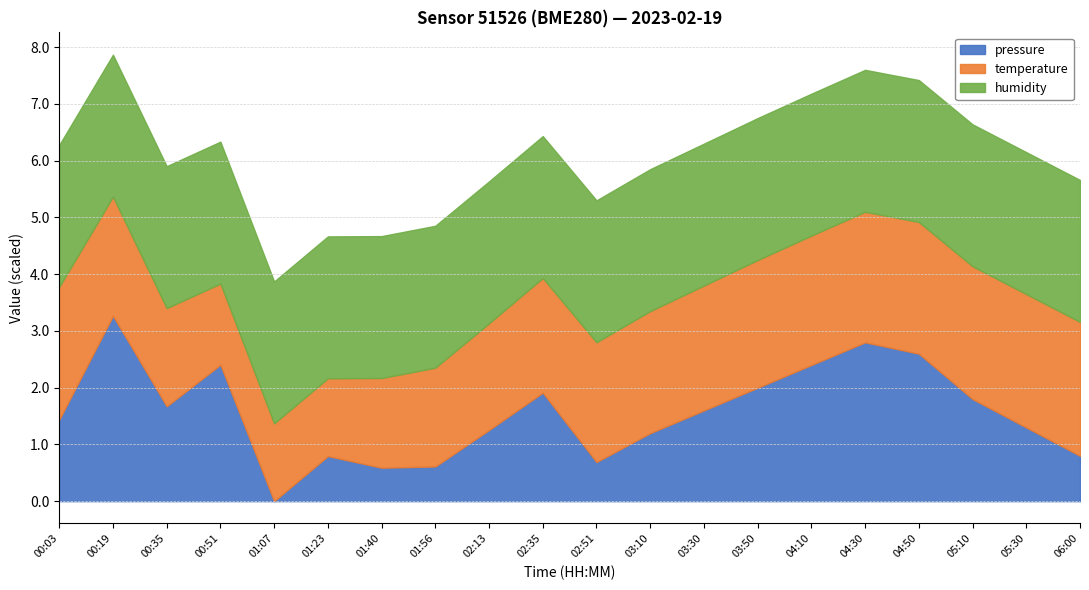

At which label does pressure first exceed 99408?

00:19